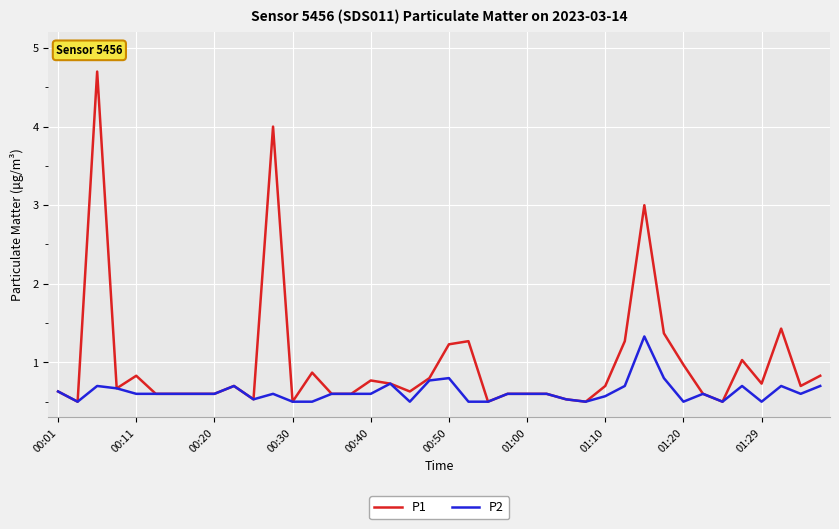

Rank the series by their average value, from highest to lowest.

P1, P2